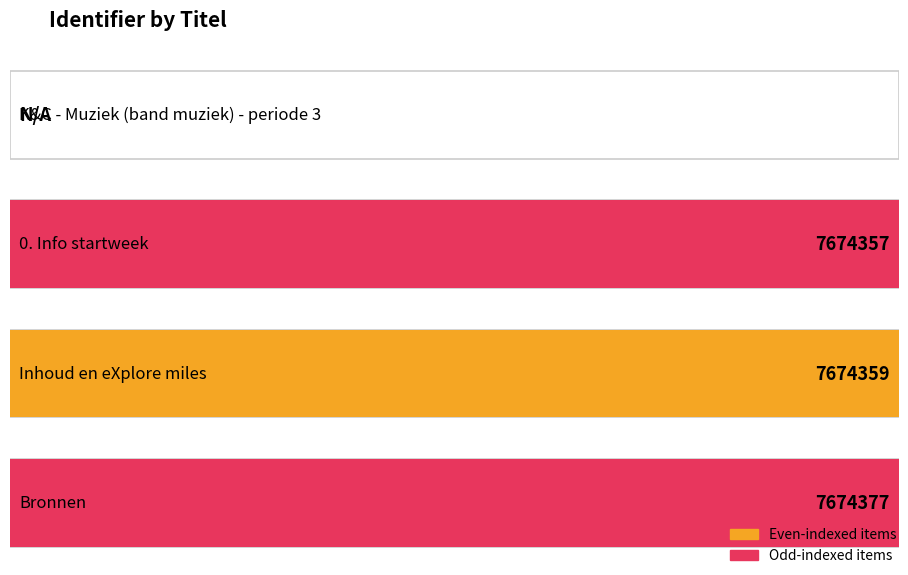

What is the change in value from K&C - Muziek (band muziek) - periode 3 to Inhoud en eXplore miles?

+7674359